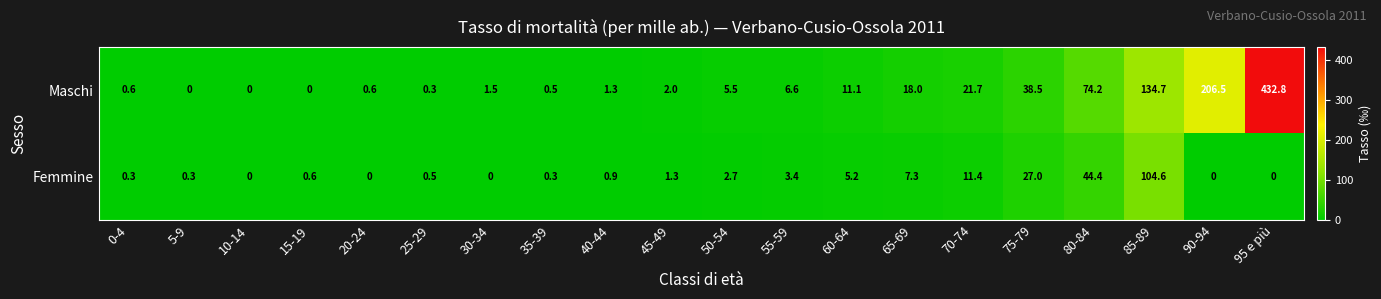

Between 5-9 and 65-69, which series saw the biggest shift?

Maschi